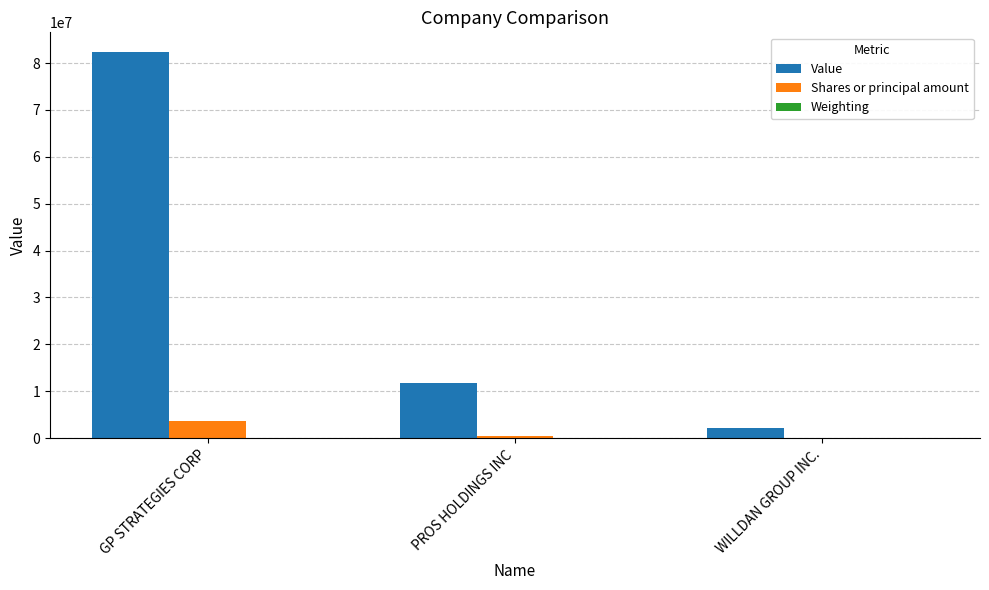

The Shares or principal amount series shows 3639367.0 at GP STRATEGIES CORP. True or false?

True